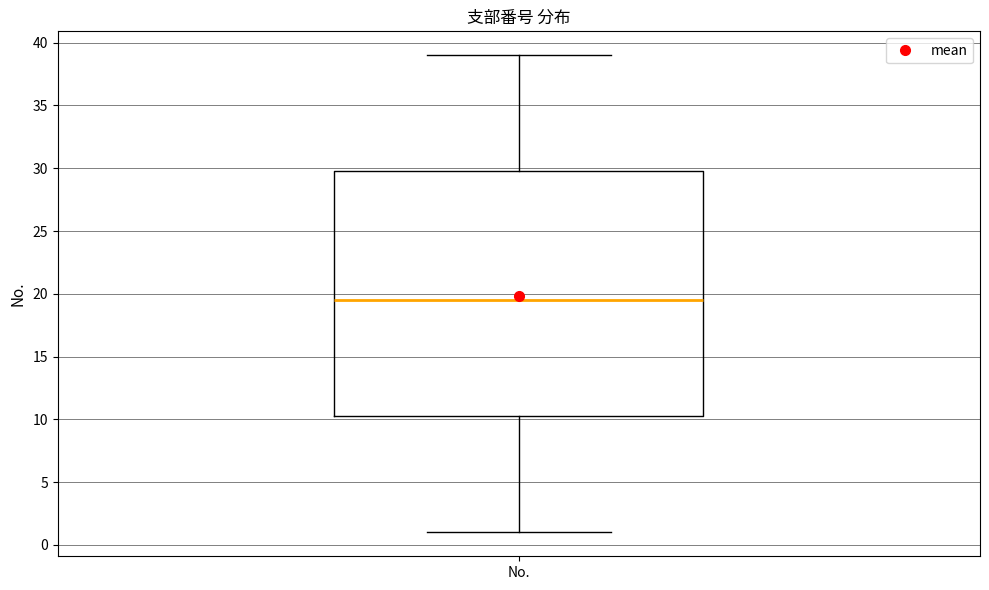

Transcribe this box plot: give where the median line is, the range the box spans, and where the two whiskers end, as read against the y-axis. The values are not printed on the chart, so give them approximately, as read against the axis.

median 19.5, box 10.5 to 30.0, whiskers 1.0 to 39.0